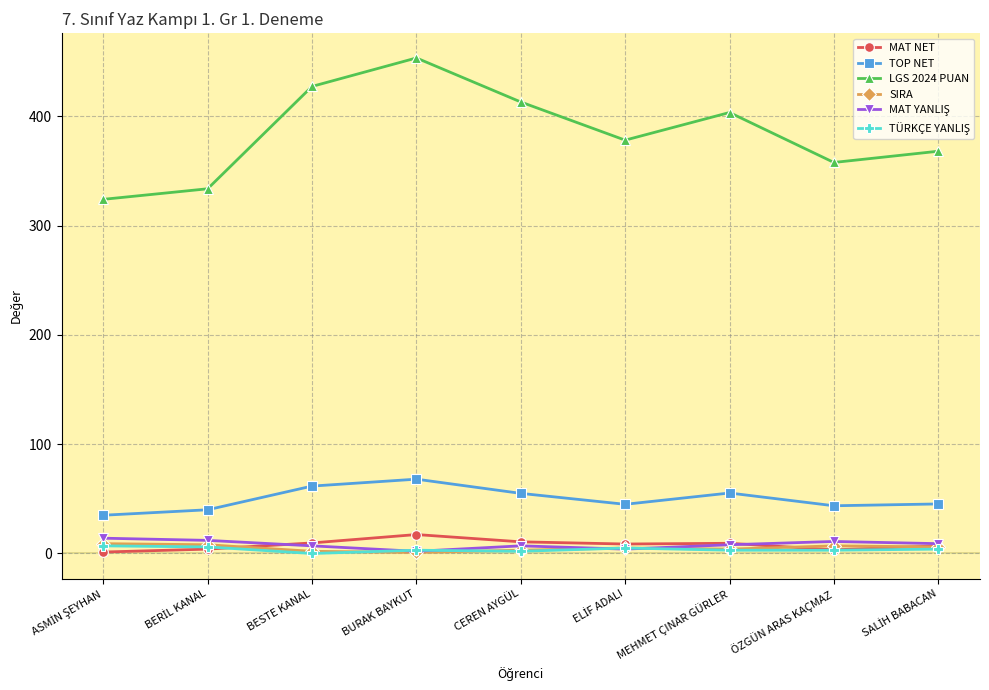

True or false: LGS 2024 PUAN has more than 1 points higher than both neighbors.

True